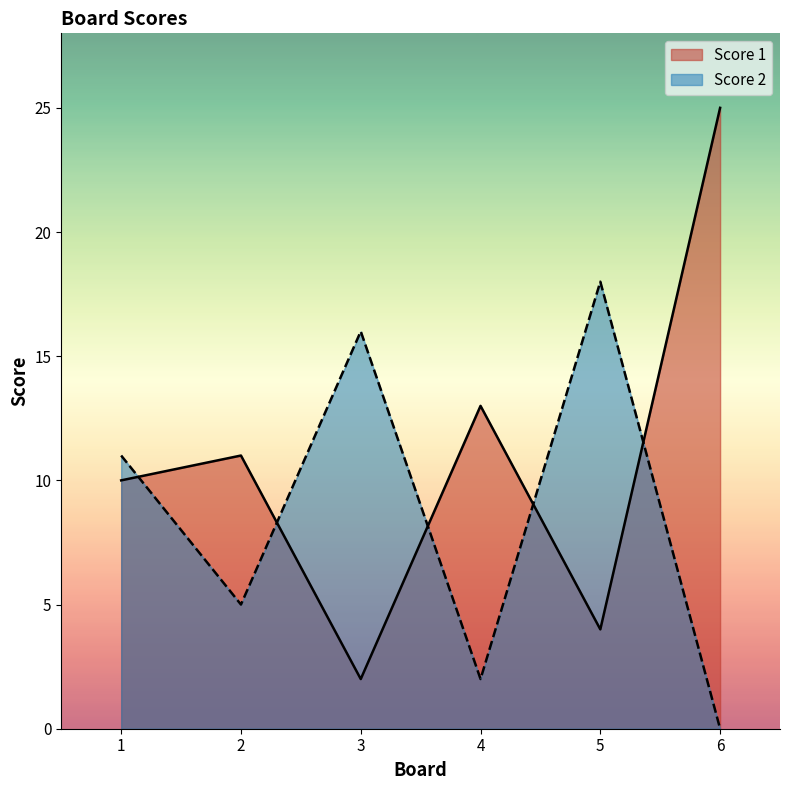

Where is Score 1 nearest to the value 13?

4